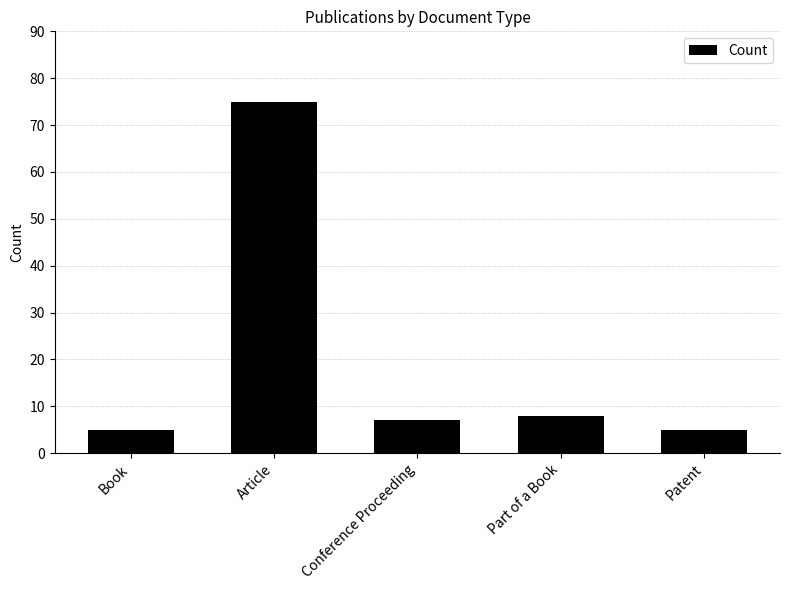

How many bars are there in total?

5